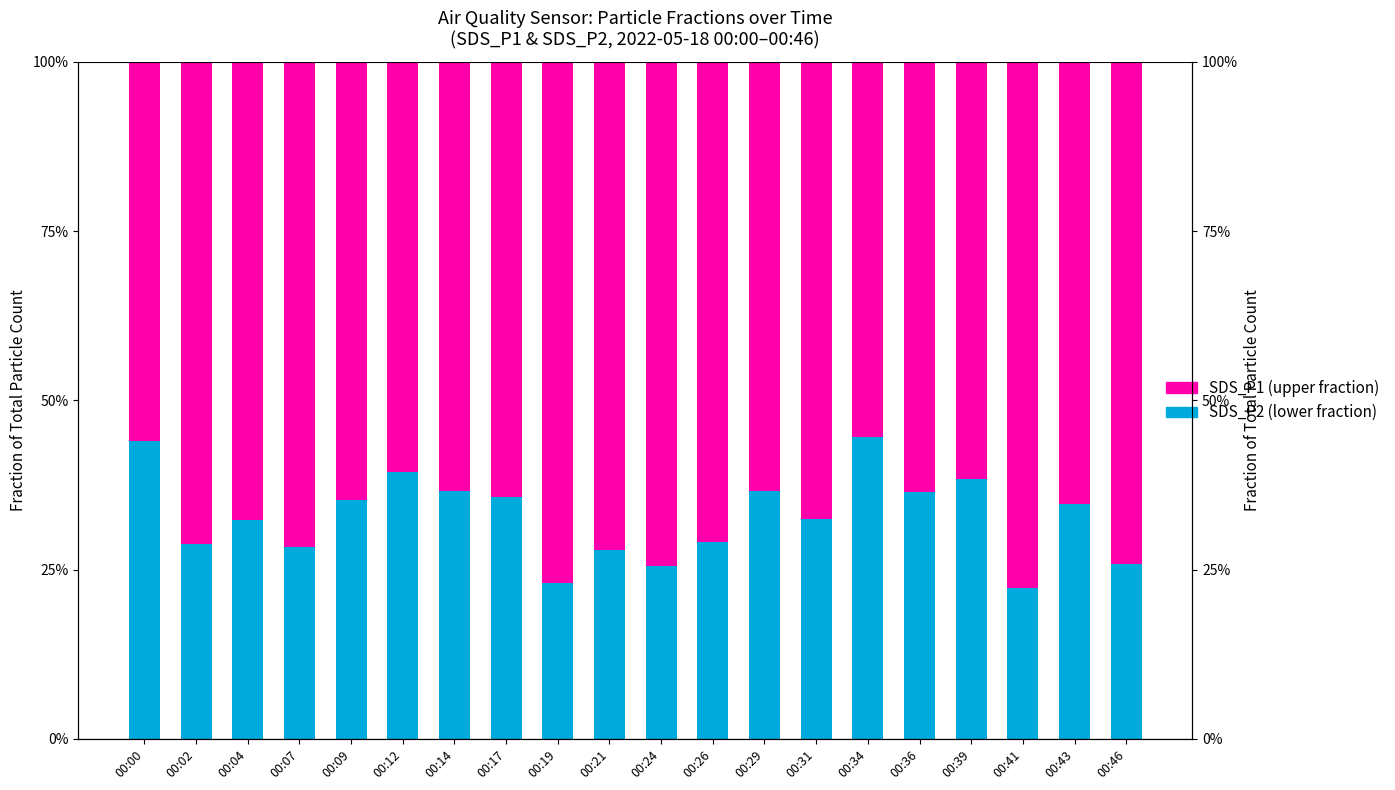

At which category is the sum across all series the highest?

00:21